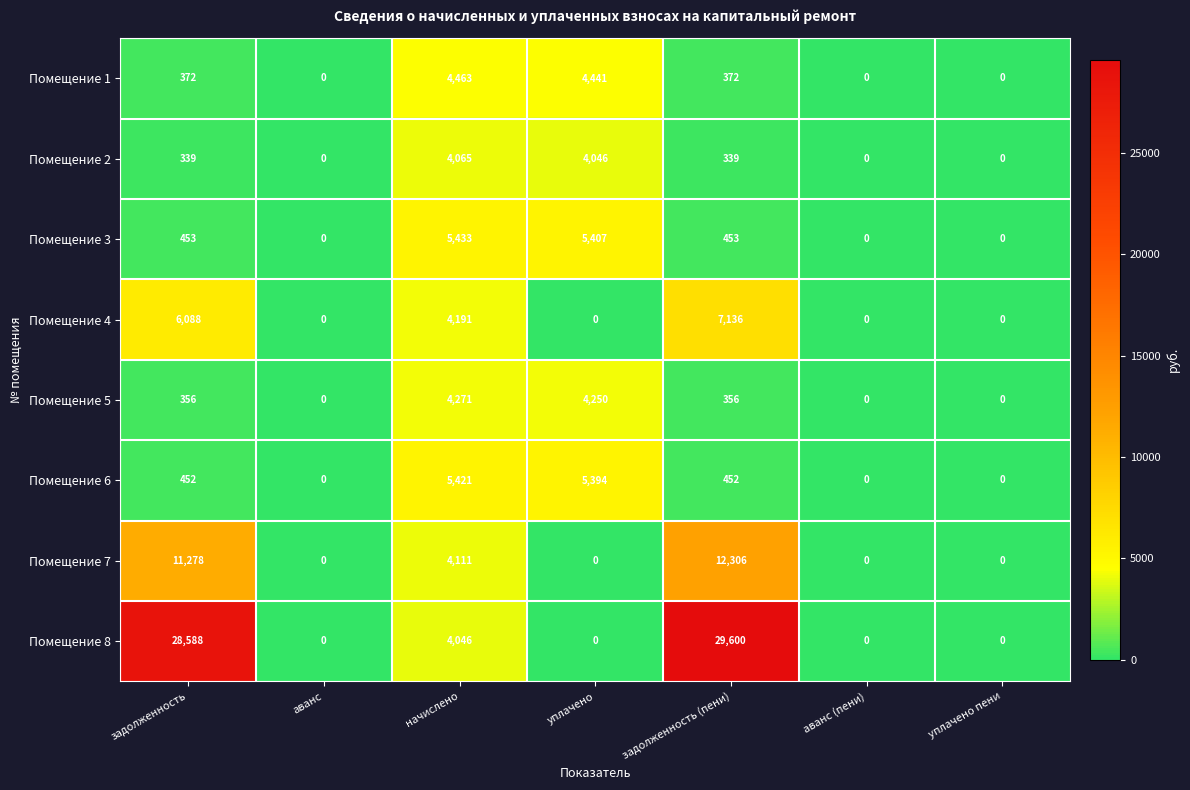

What is the greatest value displayed?

29600